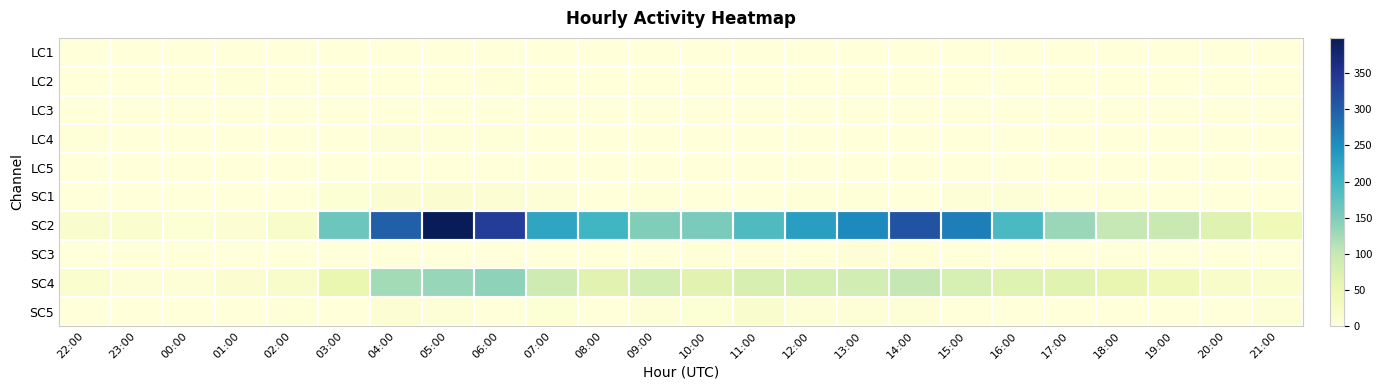

Reading right to left, what are all the values shown in this chart?

LC1: 21:00=0	20:00=0	19:00=0	18:00=0	17:00=0	16:00=0	15:00=0	14:00=0	13:00=1	12:00=0	11:00=0	10:00=0	09:00=1	08:00=0	07:00=0	06:00=0	05:00=0	04:00=0	03:00=0	02:00=0	01:00=0	00:00=0	23:00=0	22:00=0
LC2: 21:00=0	20:00=0	19:00=0	18:00=0	17:00=0	16:00=0	15:00=0	14:00=0	13:00=0	12:00=0	11:00=0	10:00=0	09:00=0	08:00=1	07:00=0	06:00=2	05:00=0	04:00=1	03:00=1	02:00=1	01:00=2	00:00=1	23:00=0	22:00=0
LC3: 21:00=0	20:00=0	19:00=0	18:00=0	17:00=0	16:00=0	15:00=0	14:00=0	13:00=0	12:00=0	11:00=0	10:00=0	09:00=0	08:00=0	07:00=0	06:00=0	05:00=0	04:00=0	03:00=0	02:00=0	01:00=0	00:00=0	23:00=0	22:00=0
LC4: 21:00=0	20:00=0	19:00=1	18:00=0	17:00=1	16:00=0	15:00=0	14:00=1	13:00=1	12:00=1	11:00=1	10:00=1	09:00=0	08:00=1	07:00=1	06:00=3	05:00=2	04:00=4	03:00=1	02:00=0	01:00=0	00:00=0	23:00=0	22:00=2
LC5: 21:00=0	20:00=0	19:00=1	18:00=0	17:00=0	16:00=0	15:00=0	14:00=0	13:00=0	12:00=0	11:00=0	10:00=0	09:00=1	08:00=0	07:00=0	06:00=0	05:00=0	04:00=0	03:00=0	02:00=0	01:00=0	00:00=0	23:00=0	22:00=0
SC1: 21:00=0	20:00=1	19:00=0	18:00=2	17:00=0	16:00=5	15:00=4	14:00=1	13:00=2	12:00=2	11:00=0	10:00=1	09:00=3	08:00=0	07:00=5	06:00=8	05:00=12	04:00=12	03:00=7	02:00=1	01:00=0	00:00=0	23:00=1	22:00=0
SC2: 21:00=42	20:00=68	19:00=97	18:00=100	17:00=131	16:00=191	15:00=267	14:00=311	13:00=256	12:00=231	11:00=188	10:00=154	09:00=149	08:00=199	07:00=222	06:00=338	05:00=399	04:00=297	03:00=164	02:00=21	01:00=9	00:00=7	23:00=14	22:00=16
SC3: 21:00=0	20:00=0	19:00=0	18:00=0	17:00=0	16:00=0	15:00=0	14:00=2	13:00=4	12:00=0	11:00=2	10:00=3	09:00=1	08:00=0	07:00=1	06:00=0	05:00=1	04:00=0	03:00=0	02:00=0	01:00=0	00:00=0	23:00=0	22:00=0
SC4: 21:00=13	20:00=18	19:00=38	18:00=57	17:00=66	16:00=69	15:00=81	14:00=102	13:00=87	12:00=82	11:00=77	10:00=64	09:00=84	08:00=64	07:00=91	06:00=140	05:00=133	04:00=124	03:00=54	02:00=18	01:00=10	00:00=4	23:00=4	22:00=14
SC5: 21:00=5	20:00=0	19:00=0	18:00=0	17:00=1	16:00=0	15:00=0	14:00=4	13:00=6	12:00=5	11:00=15	10:00=7	09:00=4	08:00=0	07:00=7	06:00=1	05:00=4	04:00=8	03:00=0	02:00=2	01:00=0	00:00=0	23:00=0	22:00=1